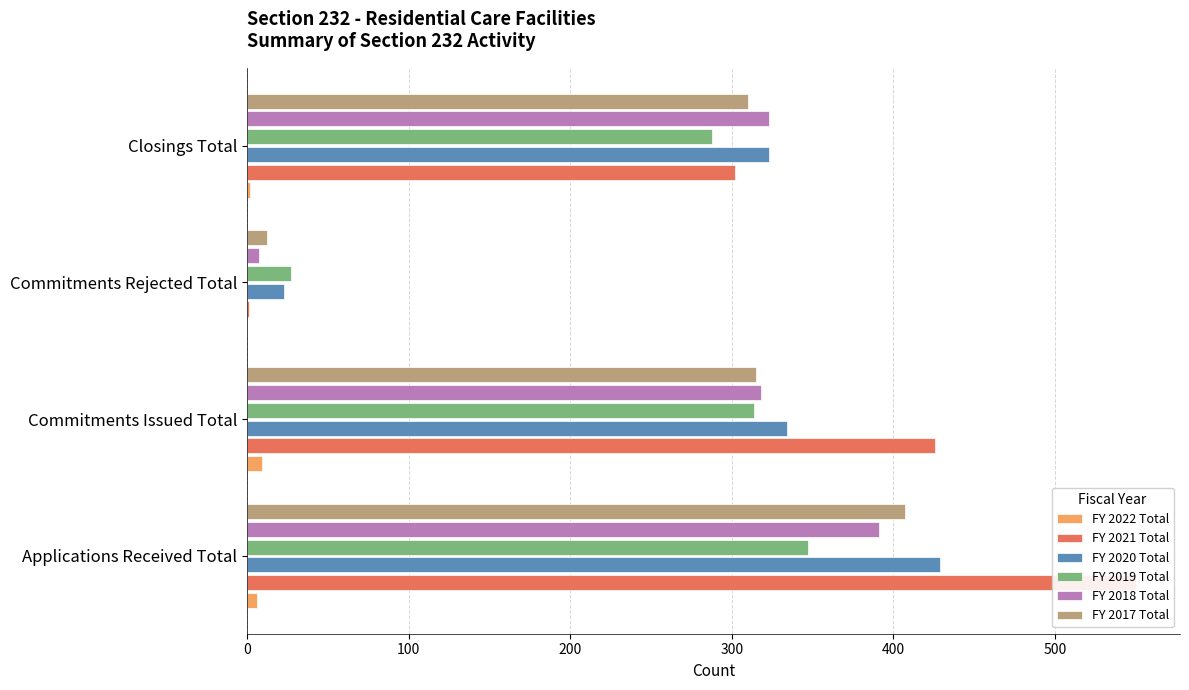

Which series has the largest total across all categories?

FY 2021 Total